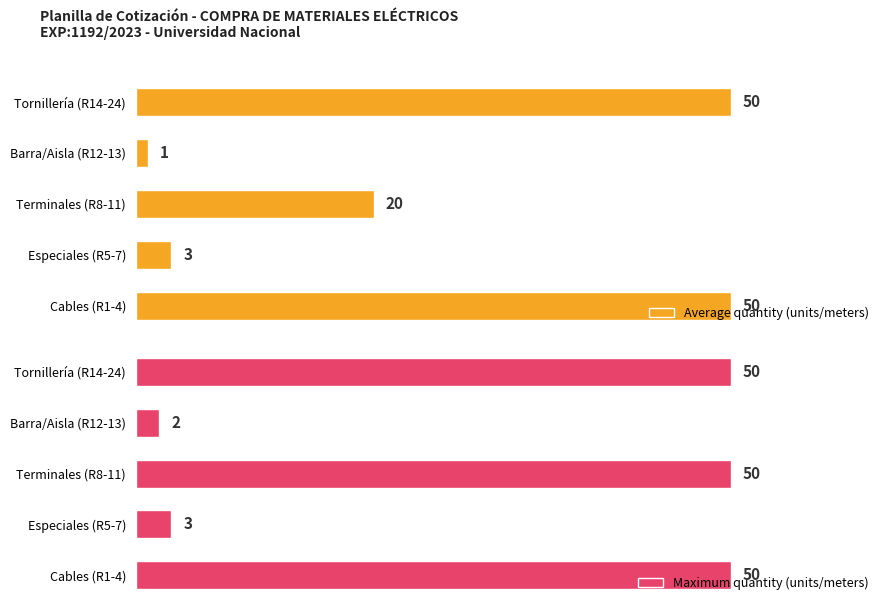

How many values in the Average quantity (units/meters) series exceed 20?

2